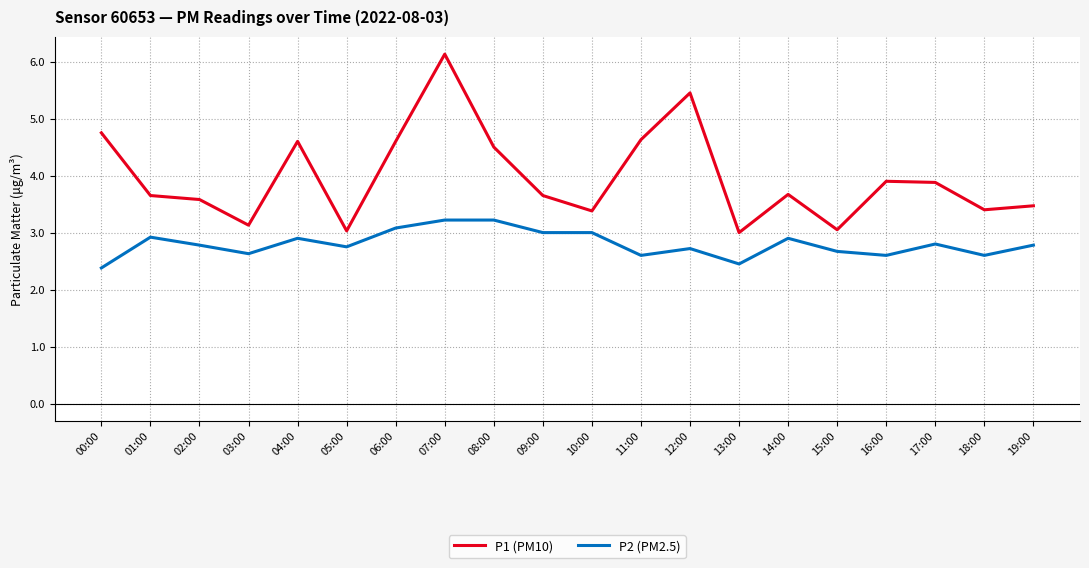

Where is P2 (PM2.5) nearest to the value 2?

00:00